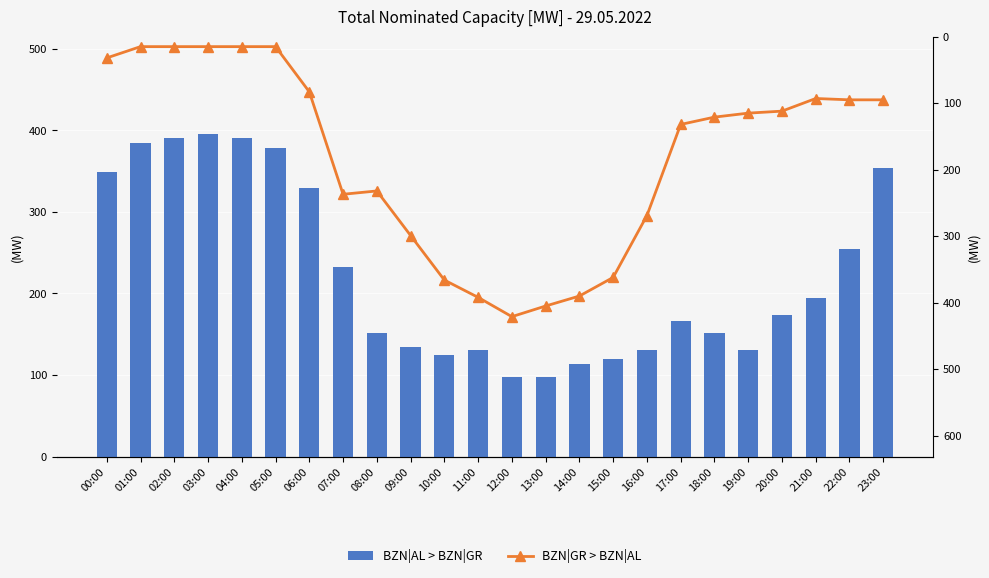

What is the spread (max minus min) of values at 12:00?

323